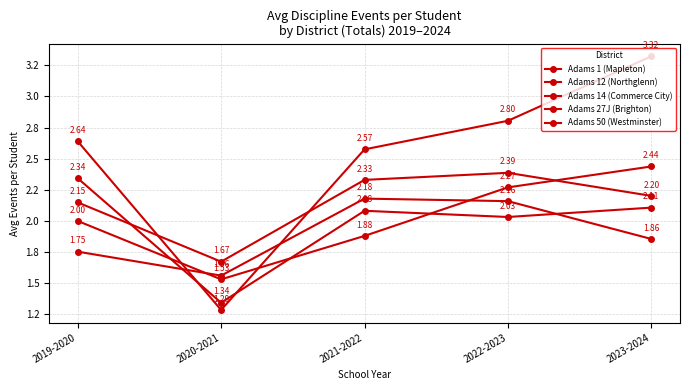

What is the label of the 5th point from the right?

2019-2020